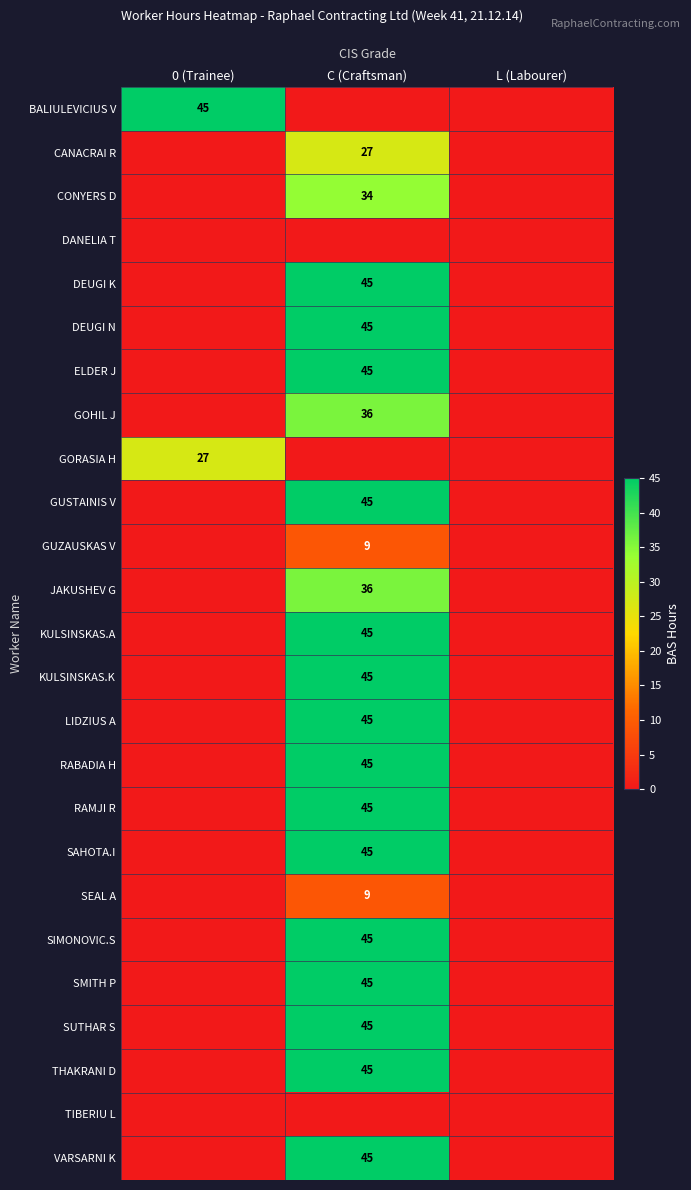

The value of KULSINSKAS.A at C (Craftsman) is 70. True or false?

False